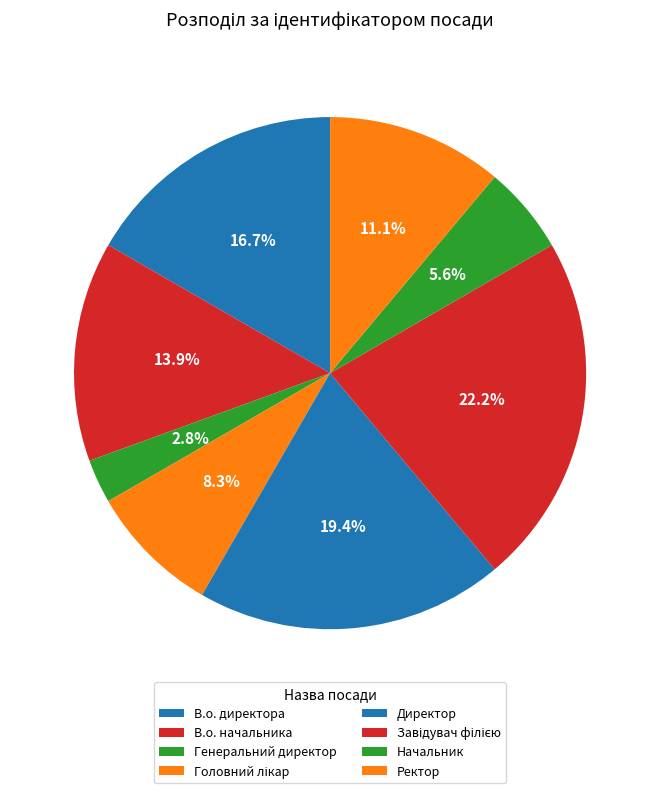

Rank the categories by value from highest to lowest.

Завідувач філією, Директор, В.о. директора, В.о. начальника, Ректор, Головний лікар, Начальник, Генеральний директор